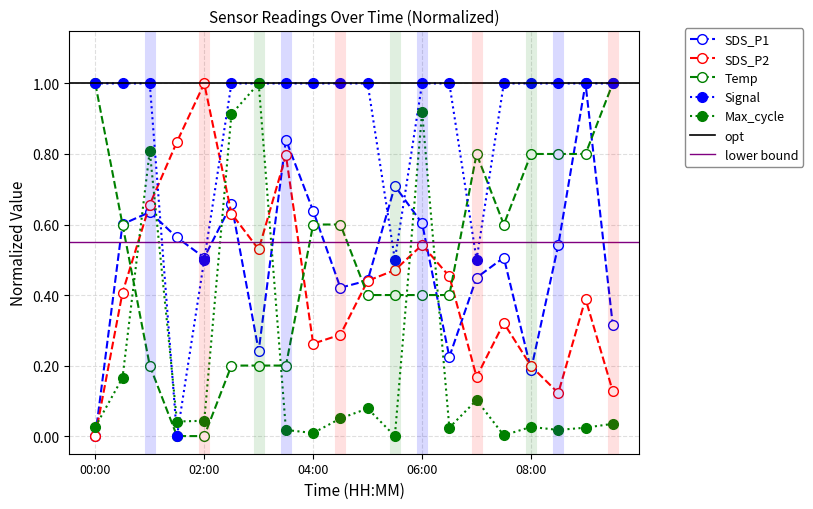

What is the total value across all series at 06:30?

2.1